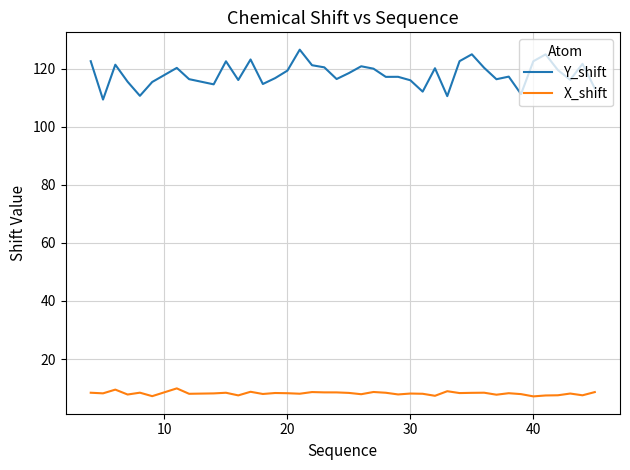

True or false: Y_shift and X_shift intersect in this chart.

False